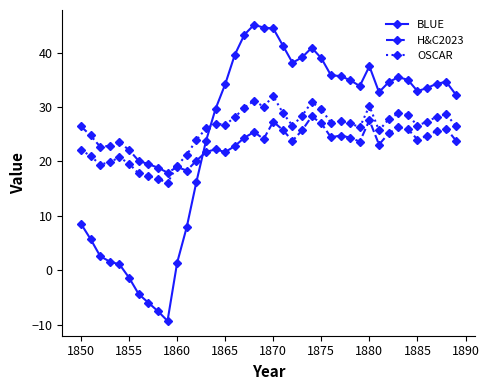

What is the difference between the maximum and minimum values in the OSCAR series?

16.0